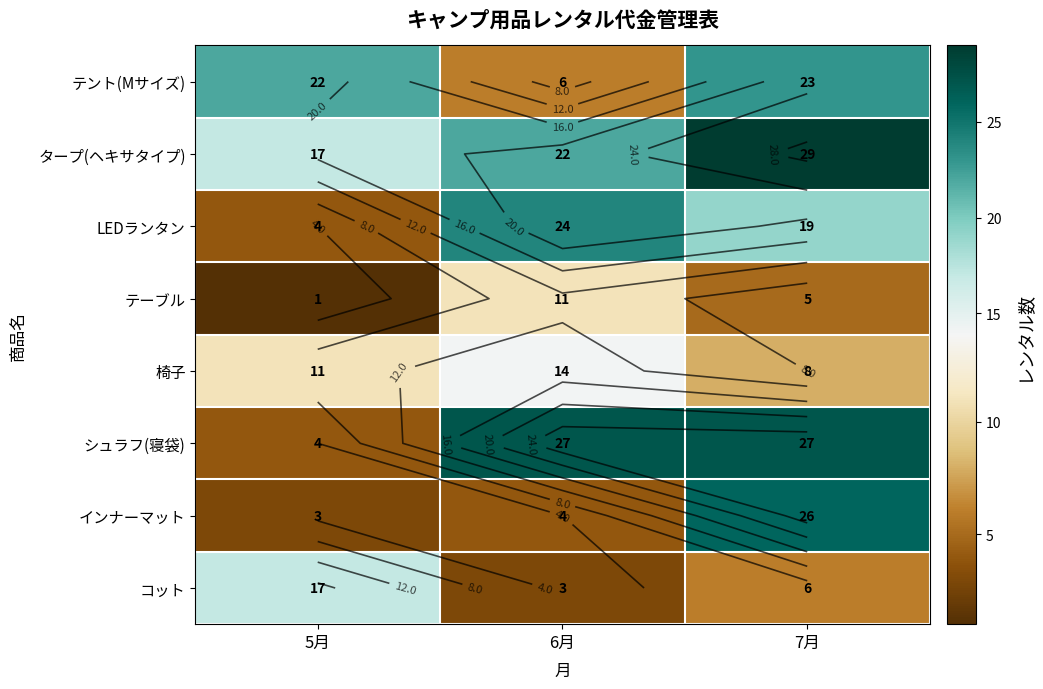

Count the 椅子 values in the range 8 to 14.

3